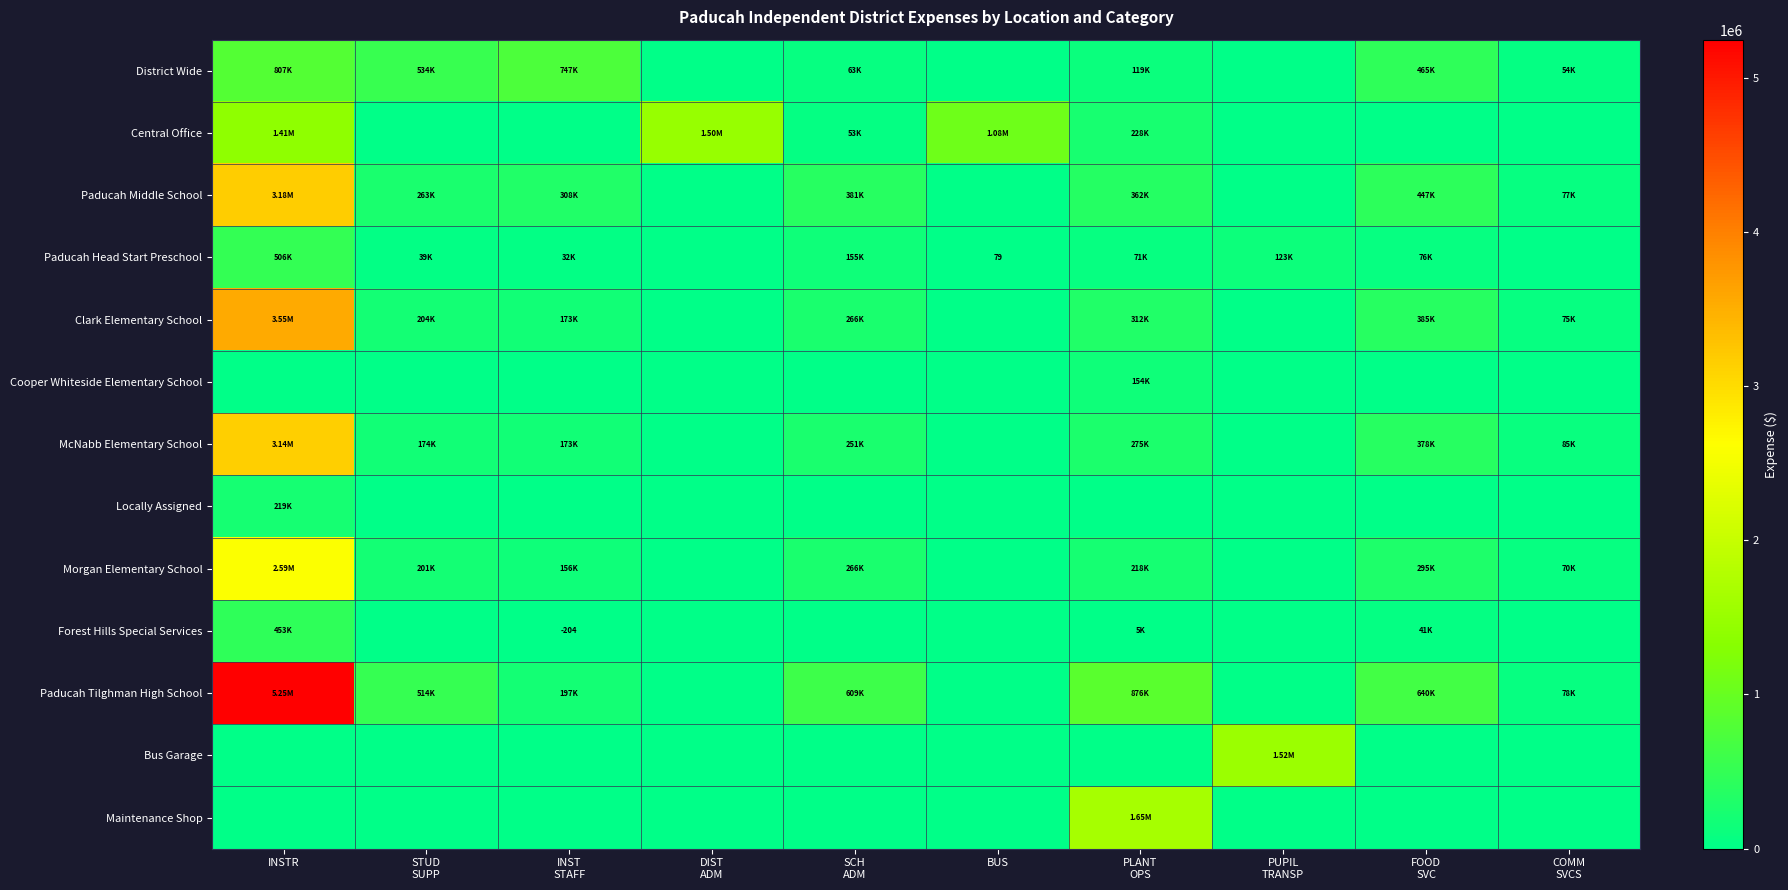

Where is Paducah Middle School nearest to the value 1587916?

FOOD SVC